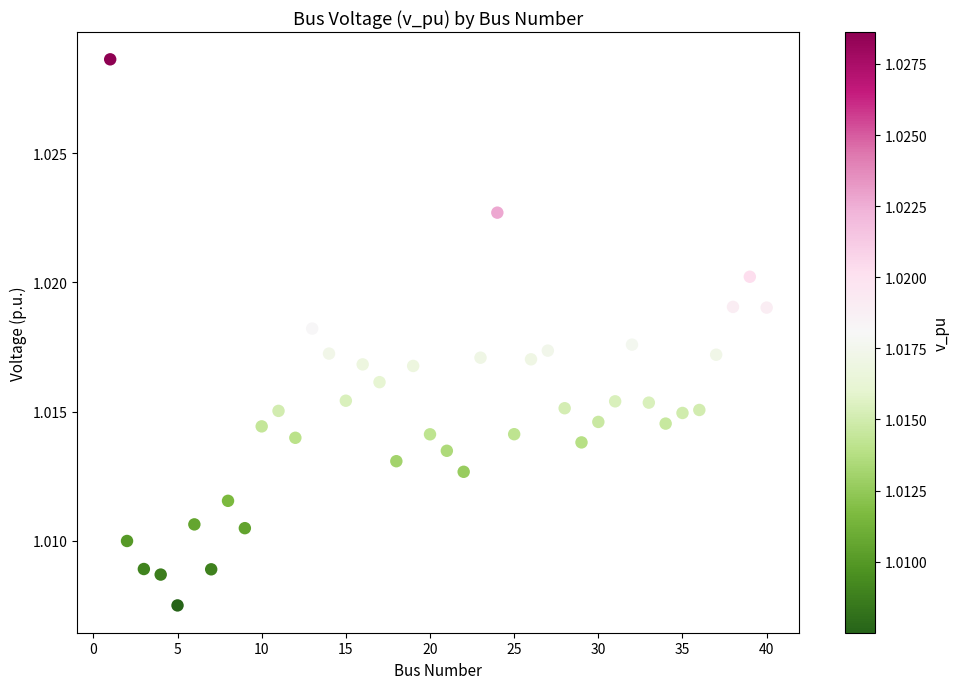

What is the range of X values (max minus min)?

39.0